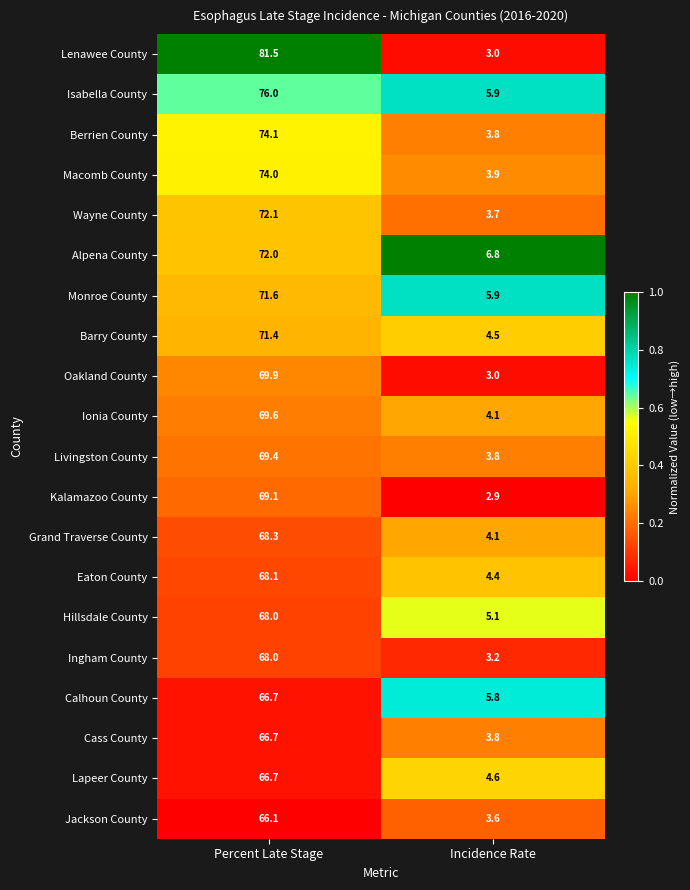

Is it true that Monroe County equals 22.9 at Percent Late Stage?

False